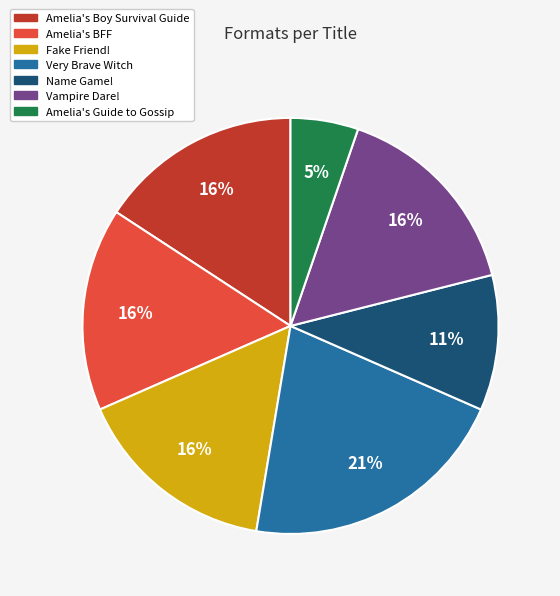

Between Fake Friend! and Amelia's Guide to Gossip, which is larger?

Fake Friend!